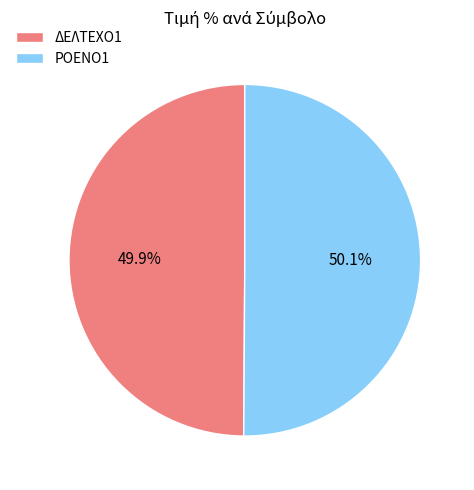

To the nearest percent, what portion does ΔΕΛΤΕΧΟ1 represent?

50%